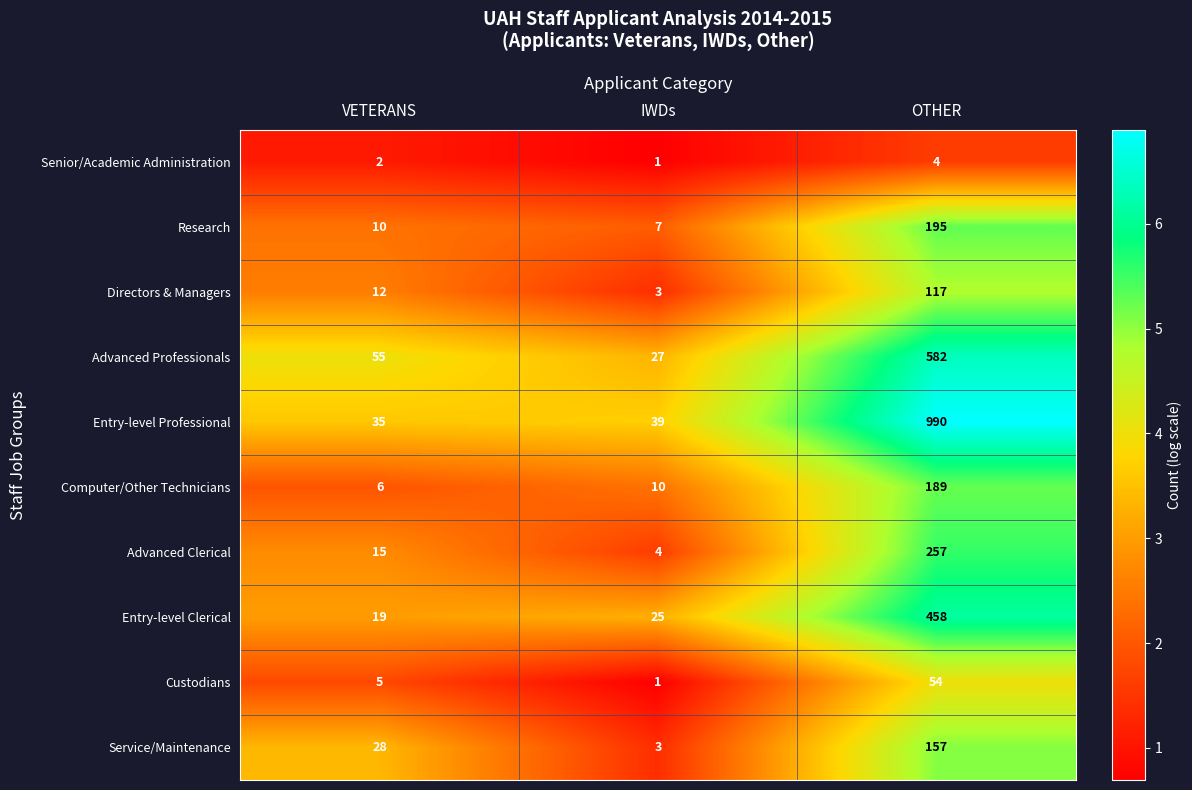

The Research series shows 10 at VETERANS. True or false?

True